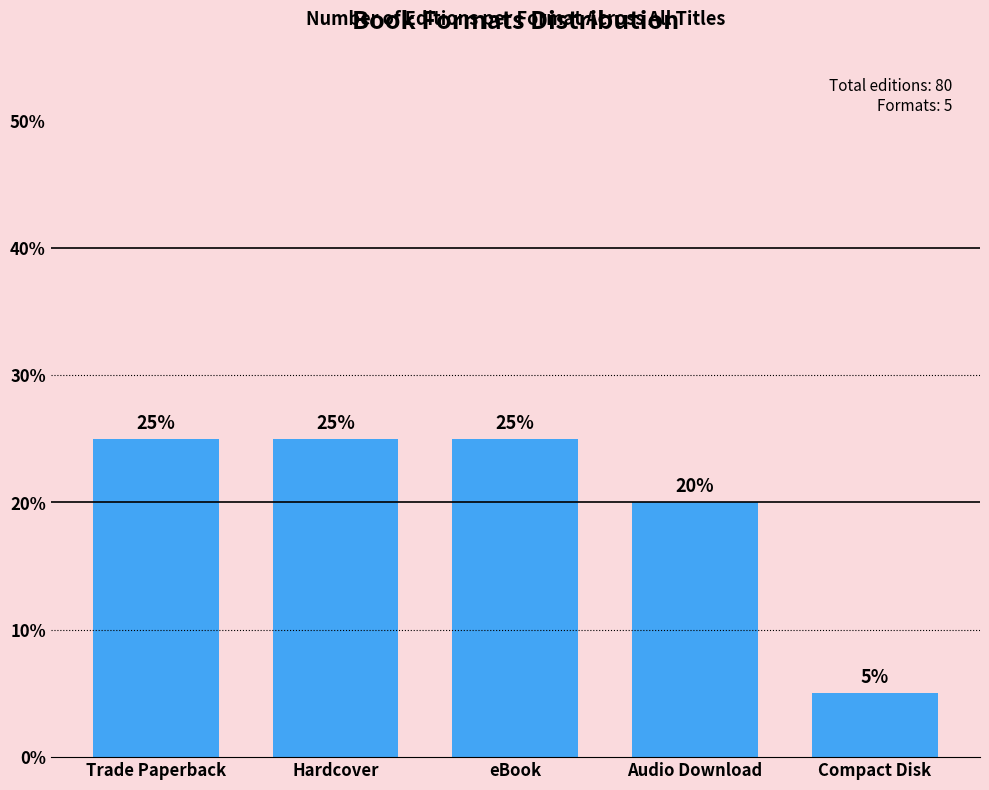

What is the change in value from eBook to Compact Disk?

-20